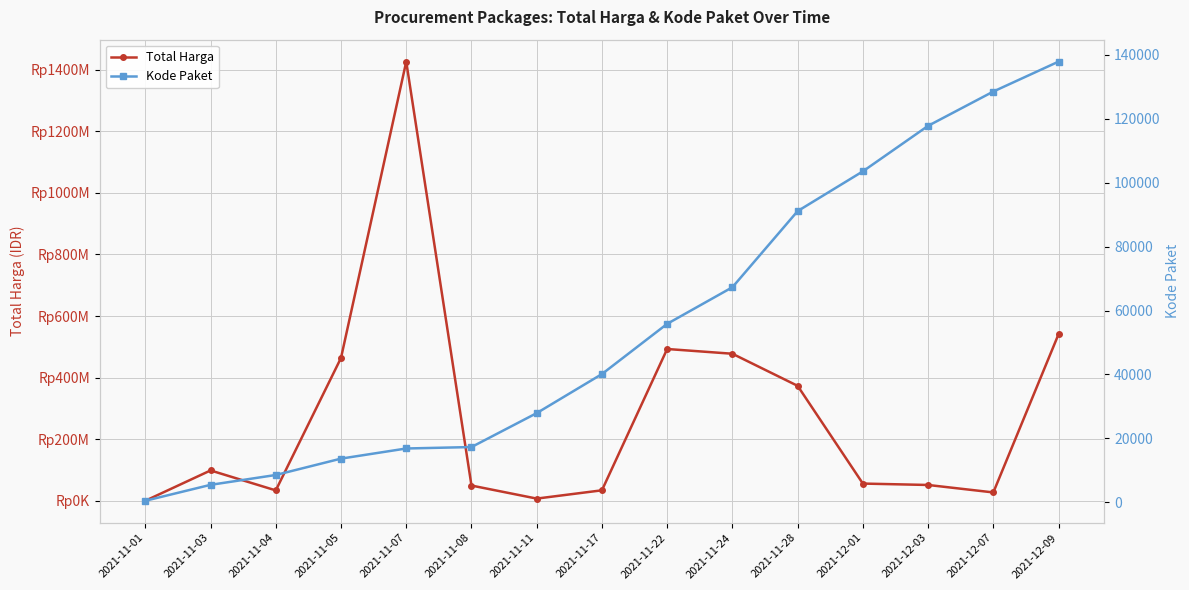

Which series changed the most between 2021-11-04 and 2021-12-07?

Total Harga